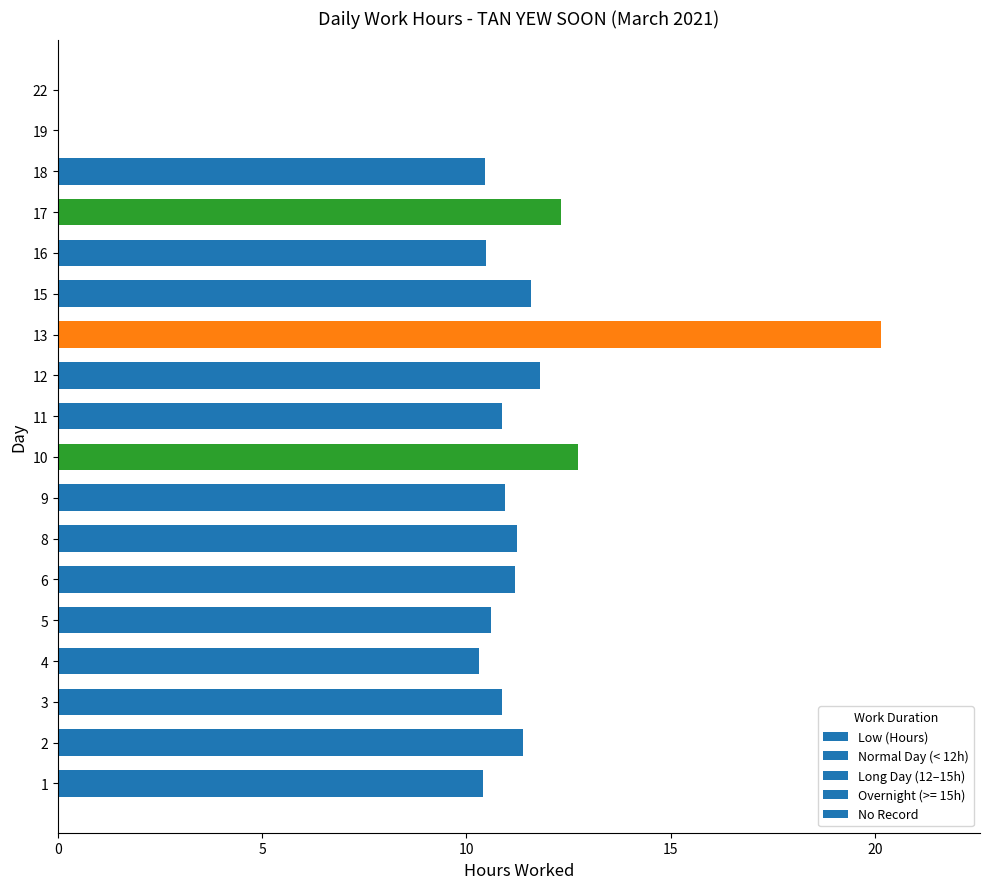

True or false: the data shows 0.0 at 22.

True